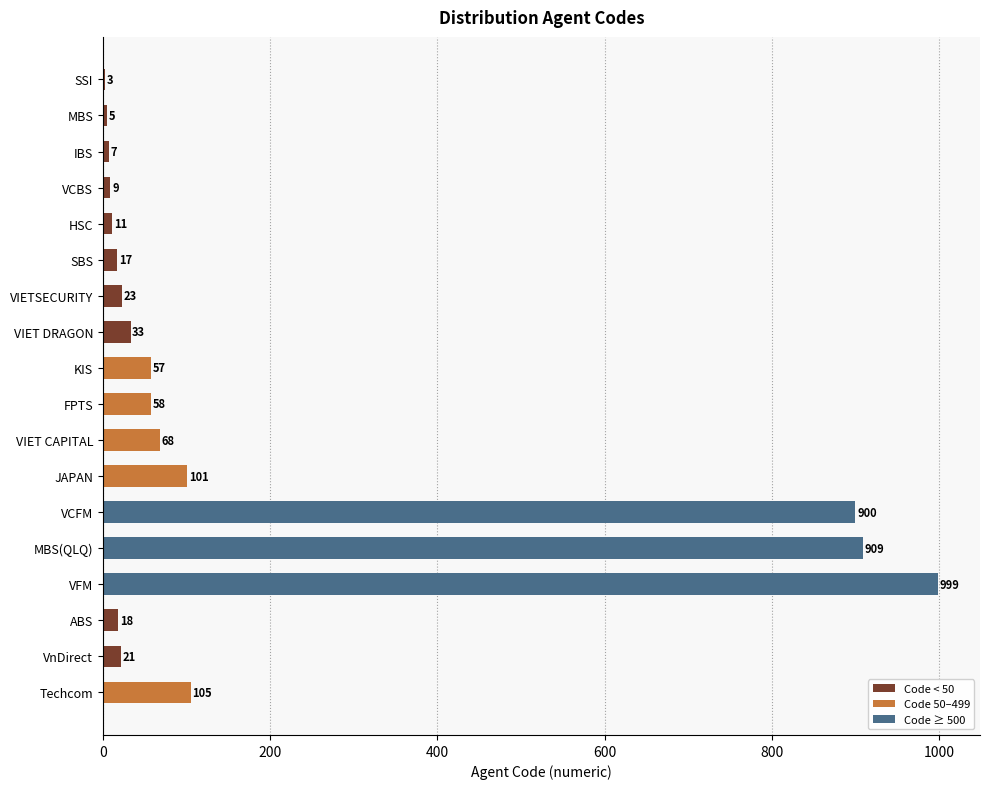

Where is the data nearest to the value 501?

Techcom